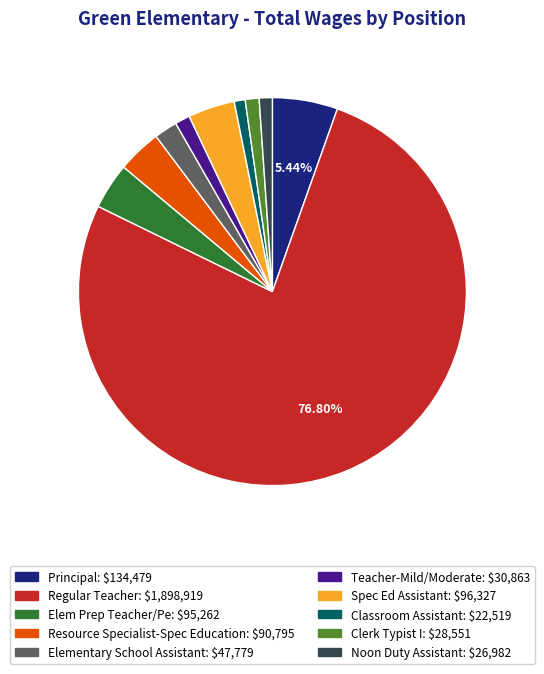

Which slice is the largest?

Regular Teacher